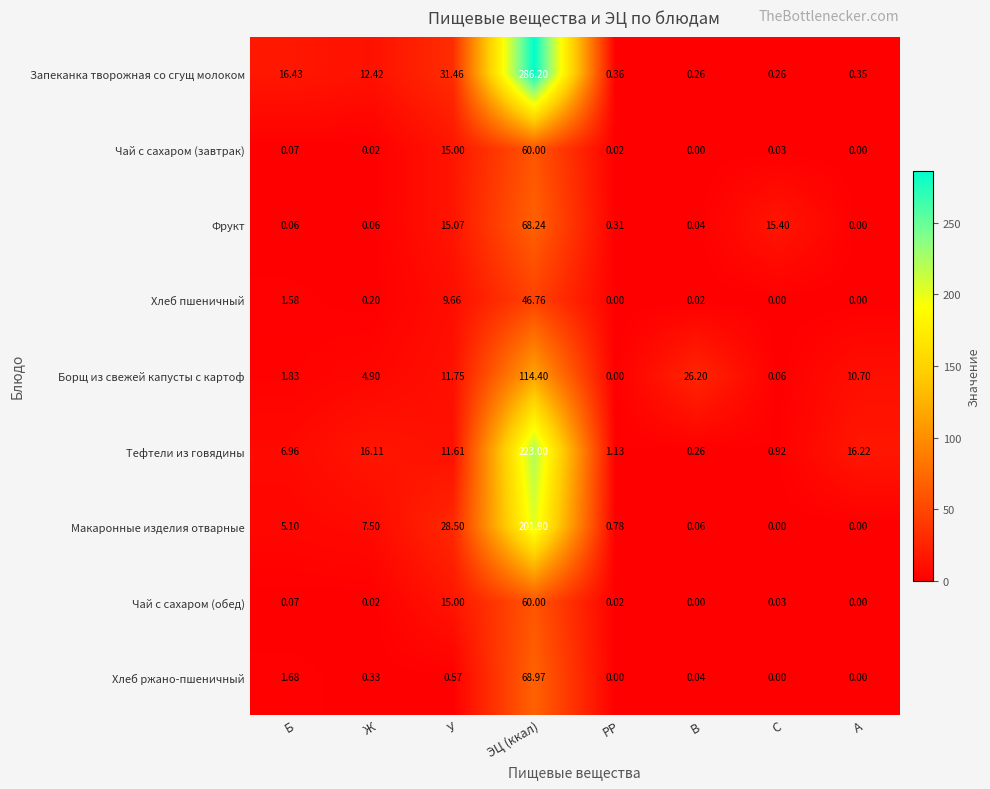

At which label does Макаронные изделия отварные reach its peak?

ЭЦ (ккал)